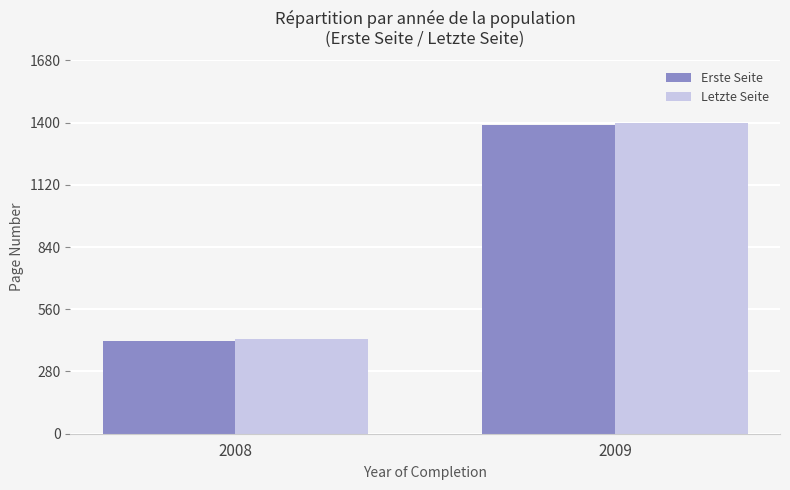

Rank the categories by Erste Seite value from highest to lowest.

2009, 2008